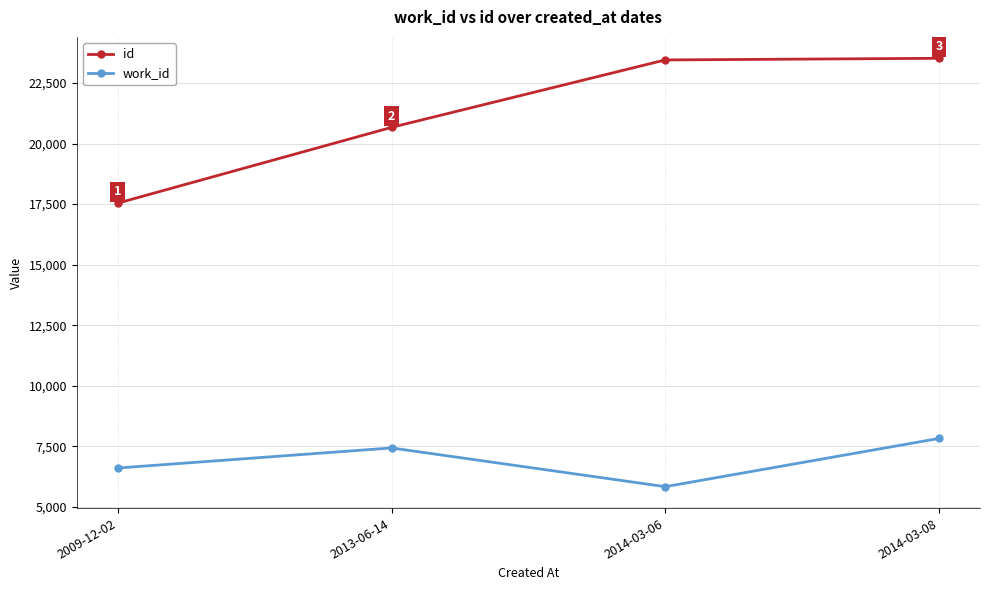

At which label does work_id reach its minimum?

2014-03-06